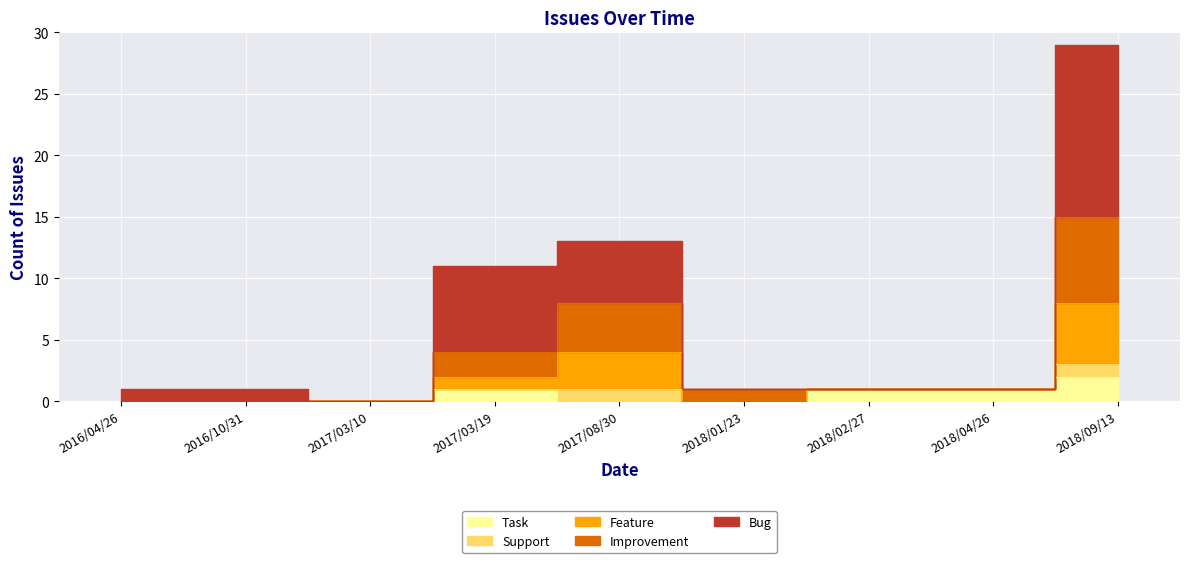

List the labels in order of Feature value, largest first.

2018/09/13, 2017/08/30, 2017/03/19, 2018/01/23, 2018/02/27, 2018/04/26, 2016/04/26, 2016/10/31, 2017/03/10